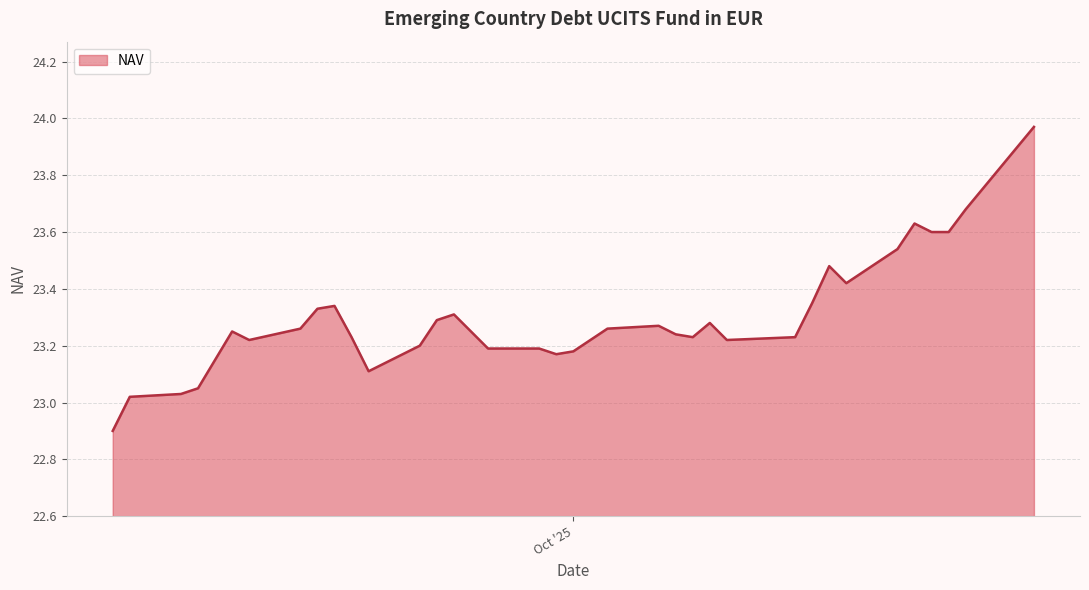

What is the minimum value shown in the chart?

22.9